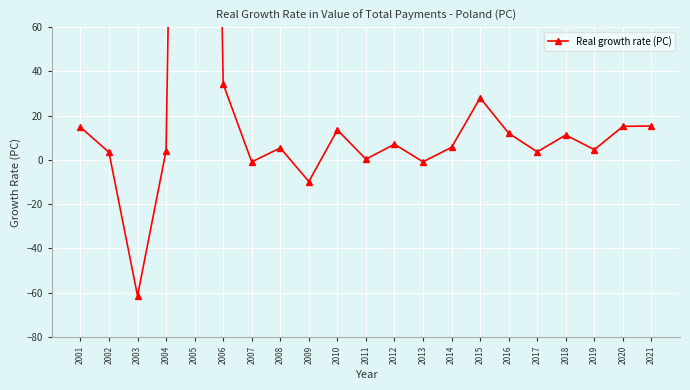

How many values are below zero?

4